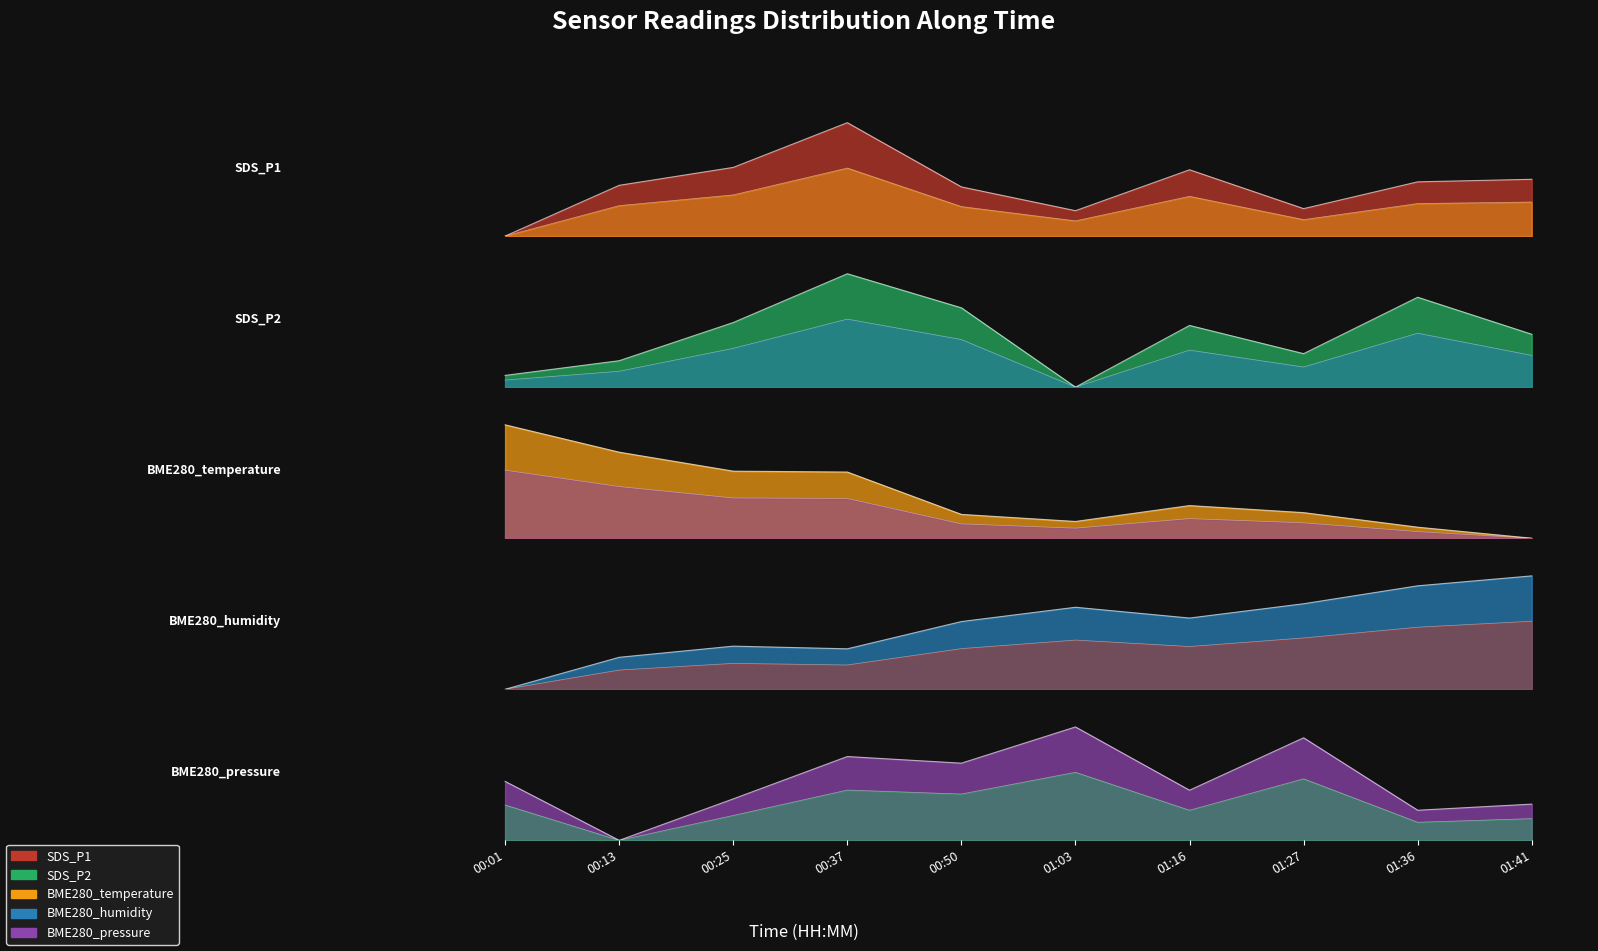

What is the difference between the maximum and minimum values in the BME280_pressure series?

1.0